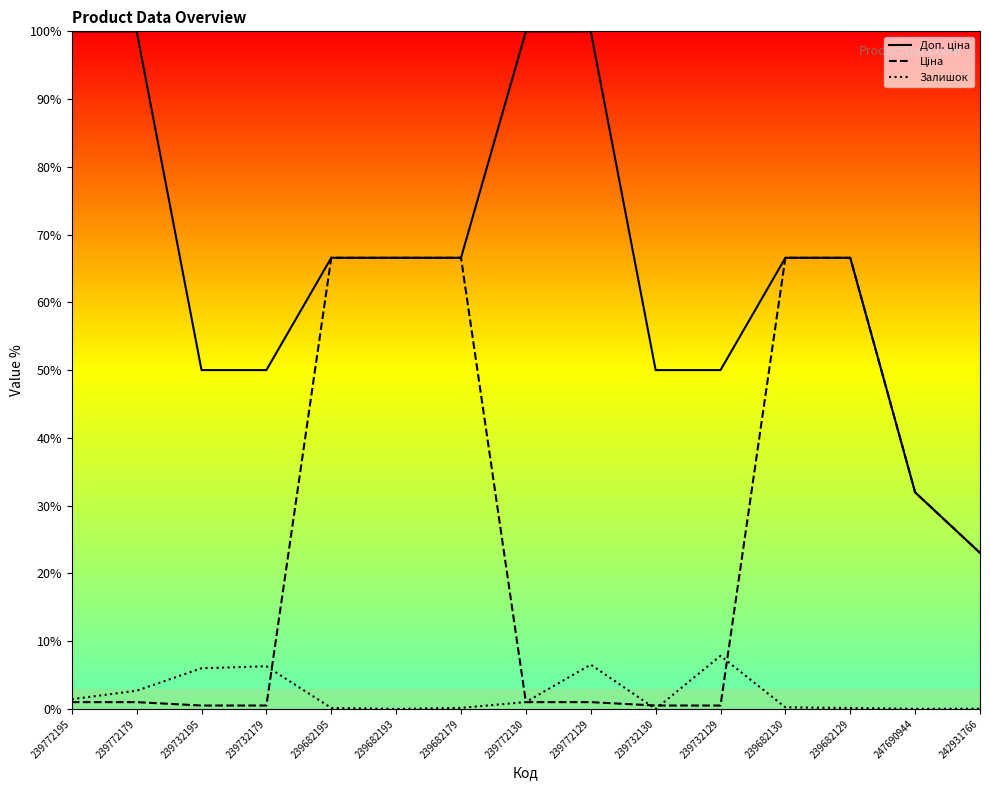

What is the average value of the Доп. ціна series?

65.9